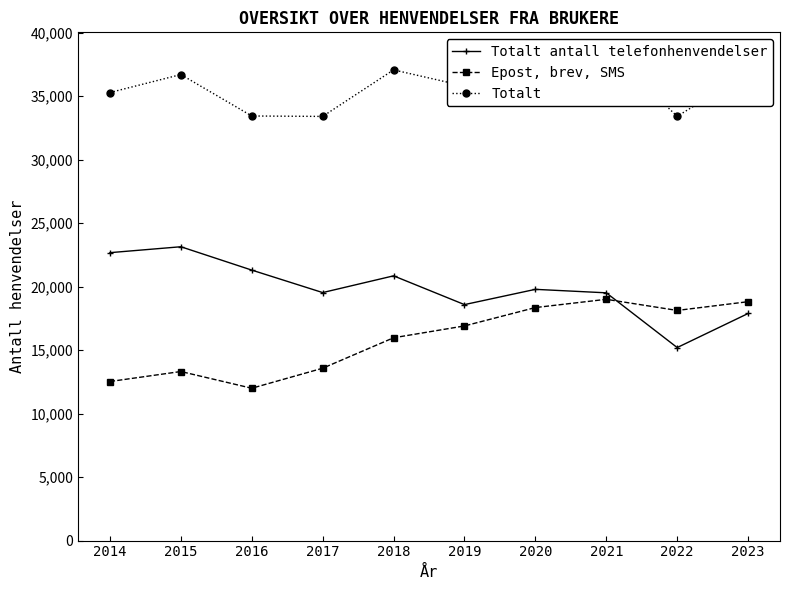

What is the spread (max minus min) of values at 2020?

20004